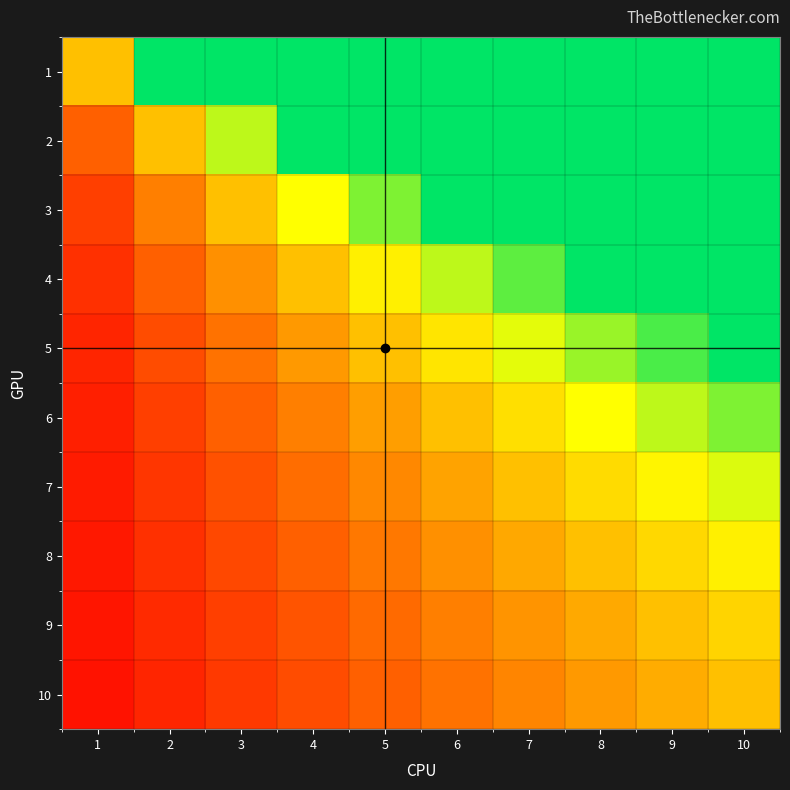

At 2, list the series in order from largest to smallest.

1, 2, 3, 4, 5, 6, 7, 8, 9, 10